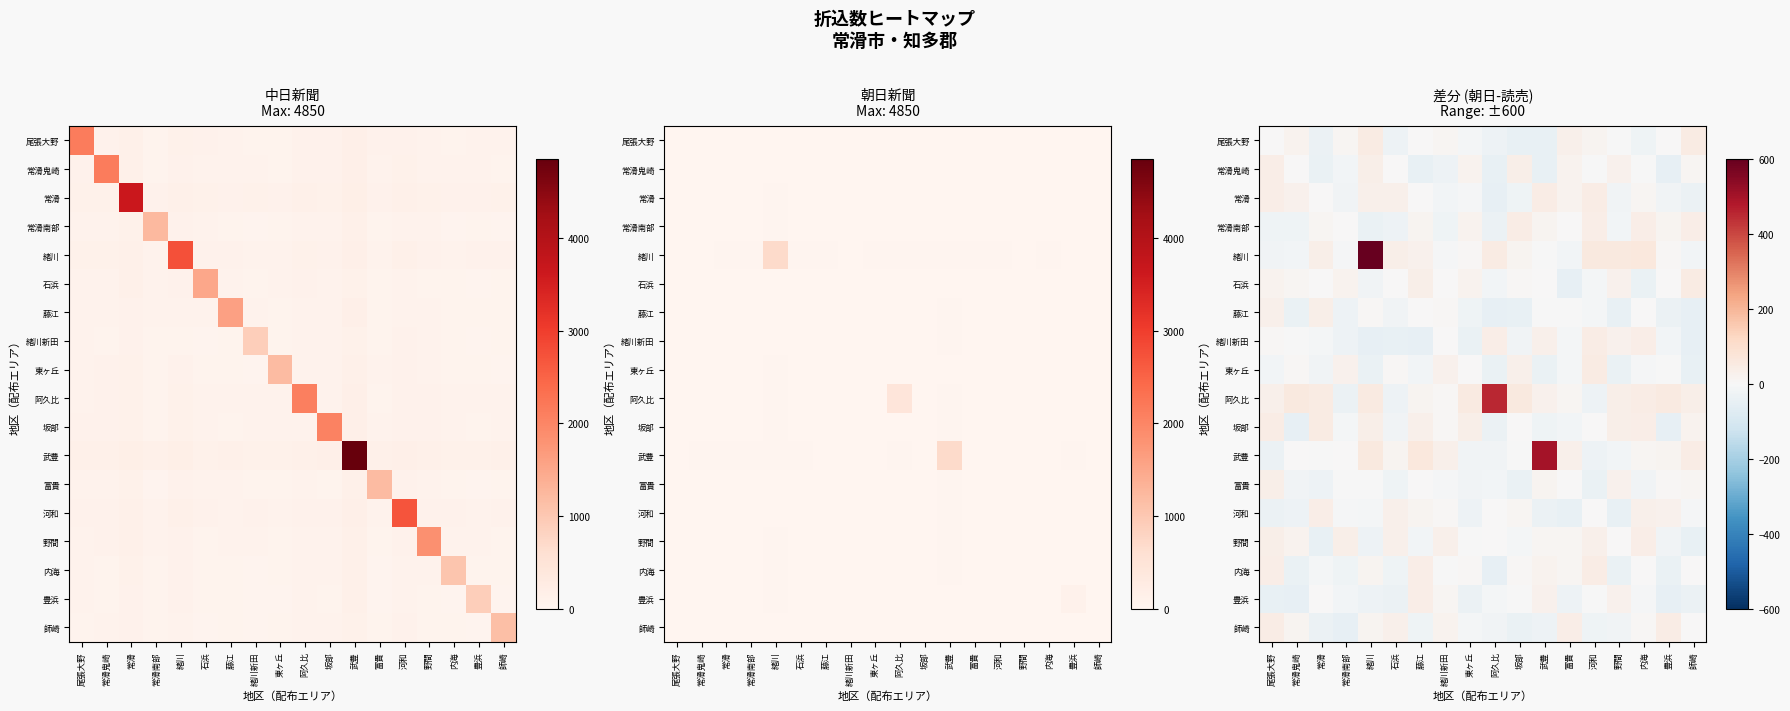

At how many categories does at least one series exceed 297?

3